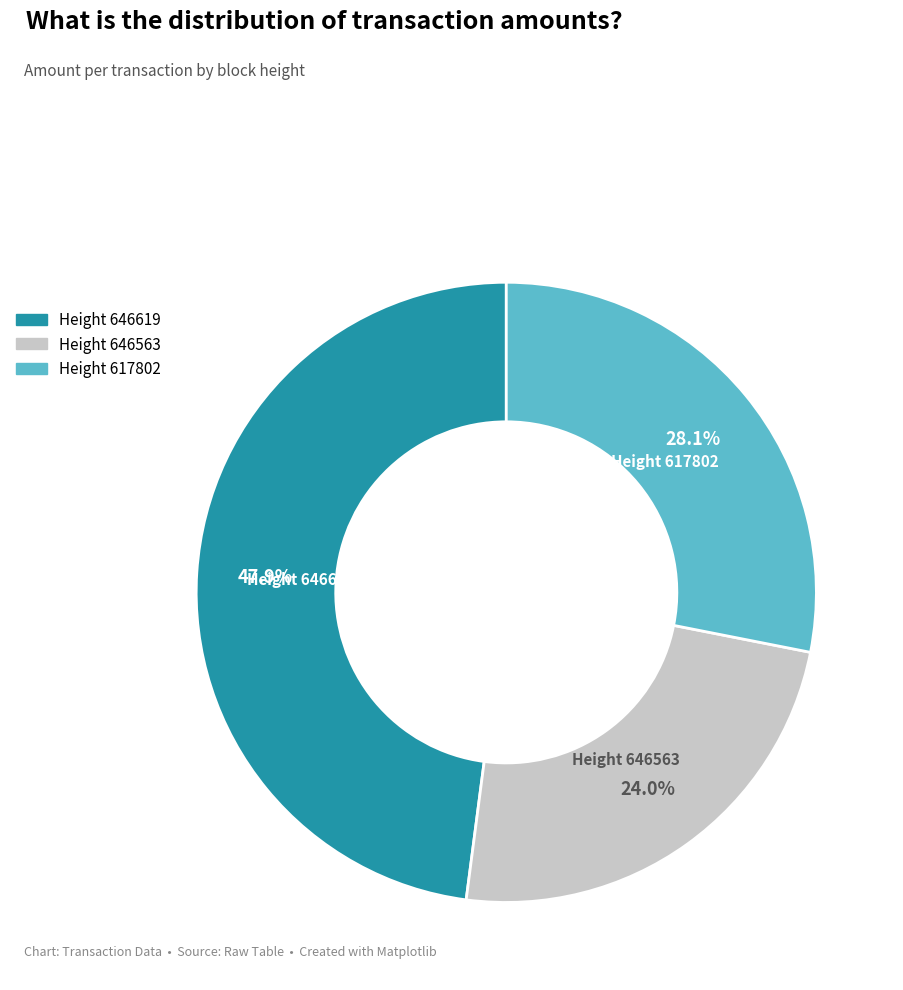

Is there any slice that represents more than half of the pie?

No